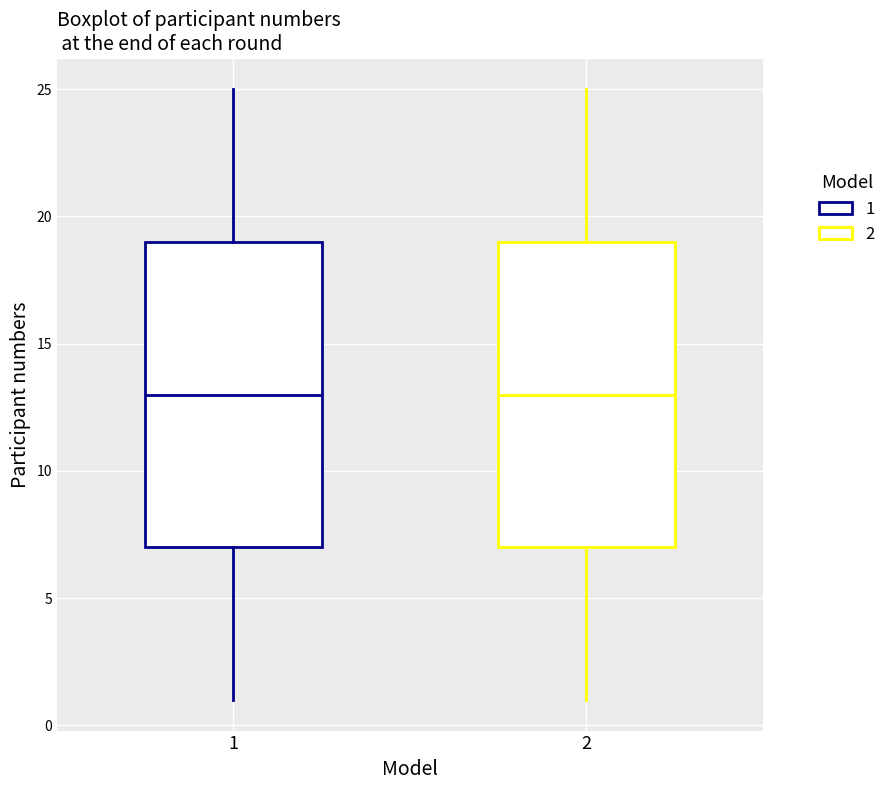

Reading left to right, transcribe this box plot: for each box, give where its median line is, the range the box spans, and where its two whiskers end, as read against the y-axis. The values are not printed on the chart, so give them approximately, as read against the axis.

1: median 13, box 7 to 19, whiskers 1 to 25
2: median 13, box 7 to 19, whiskers 1 to 25